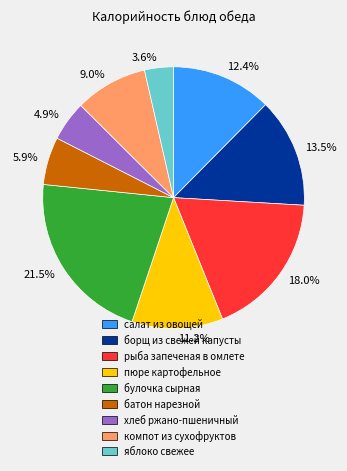

What is the largest slice in the pie chart?

булочка сырная